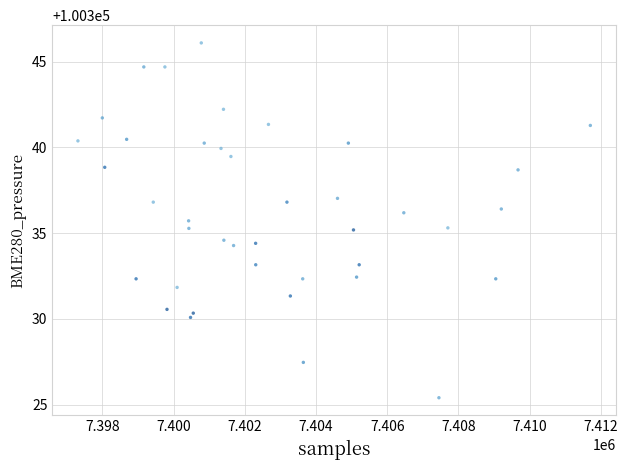

What is the range of Y values (max minus min)?

20.7